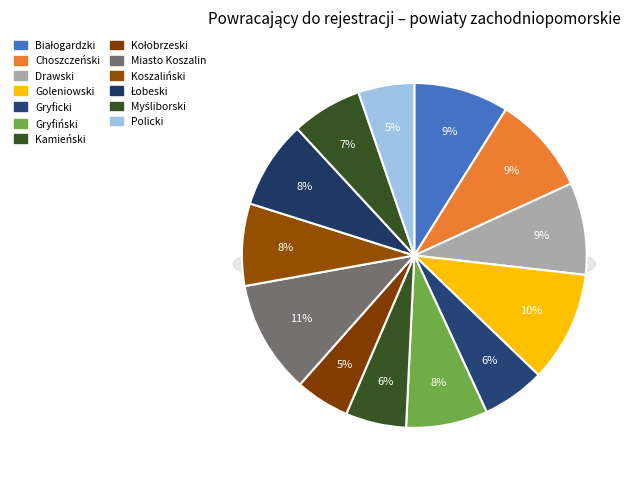

Count the number of slices in the pie.

13